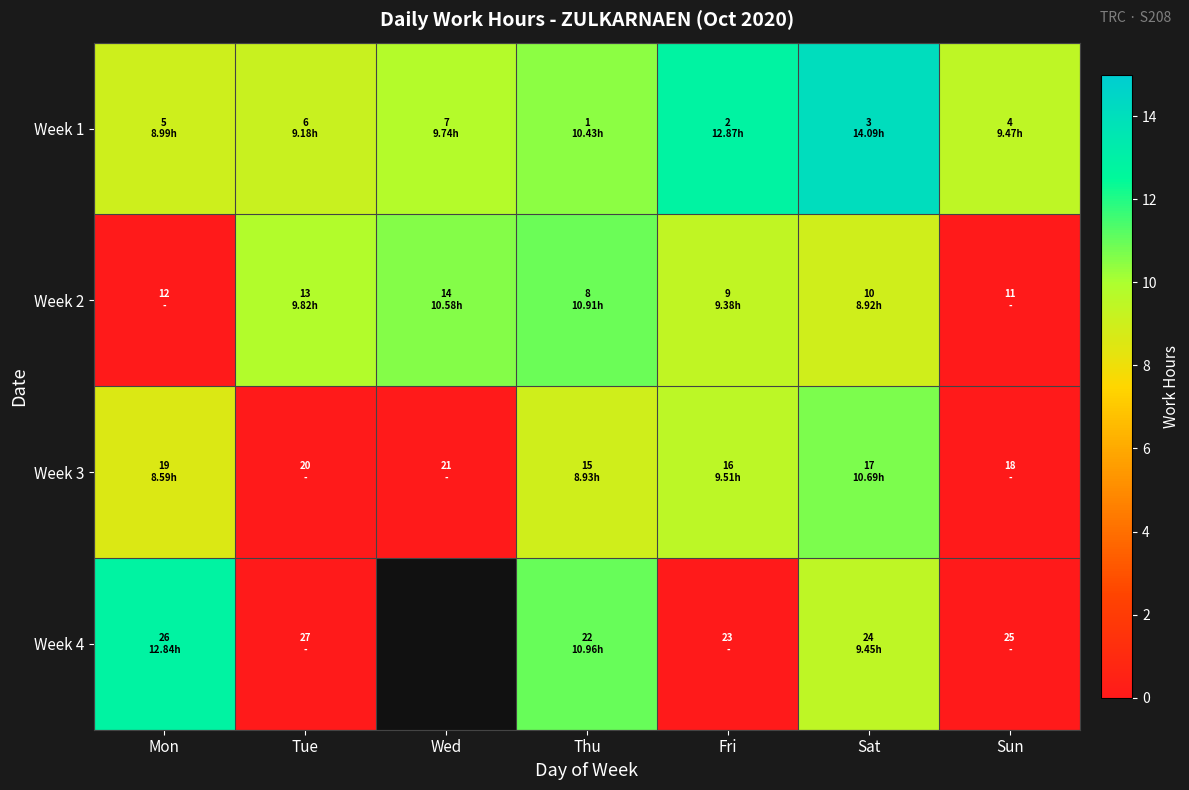

At how many categories does at least one series exceed 4?

7